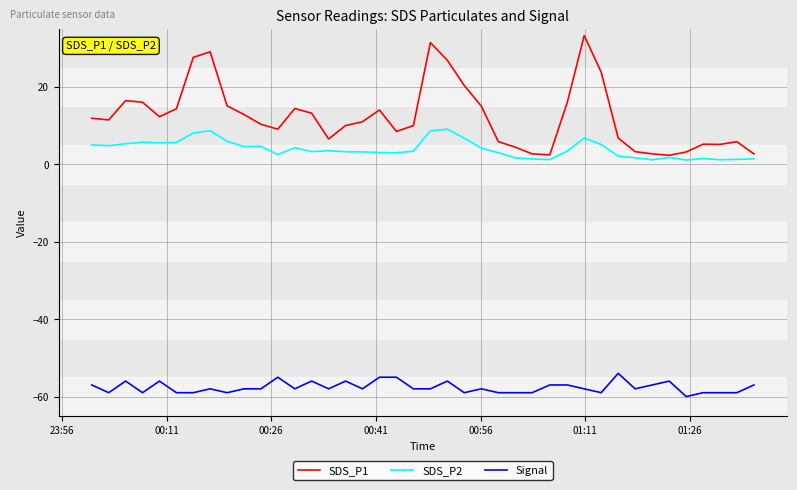

Does the chart have visible grid lines?

Yes